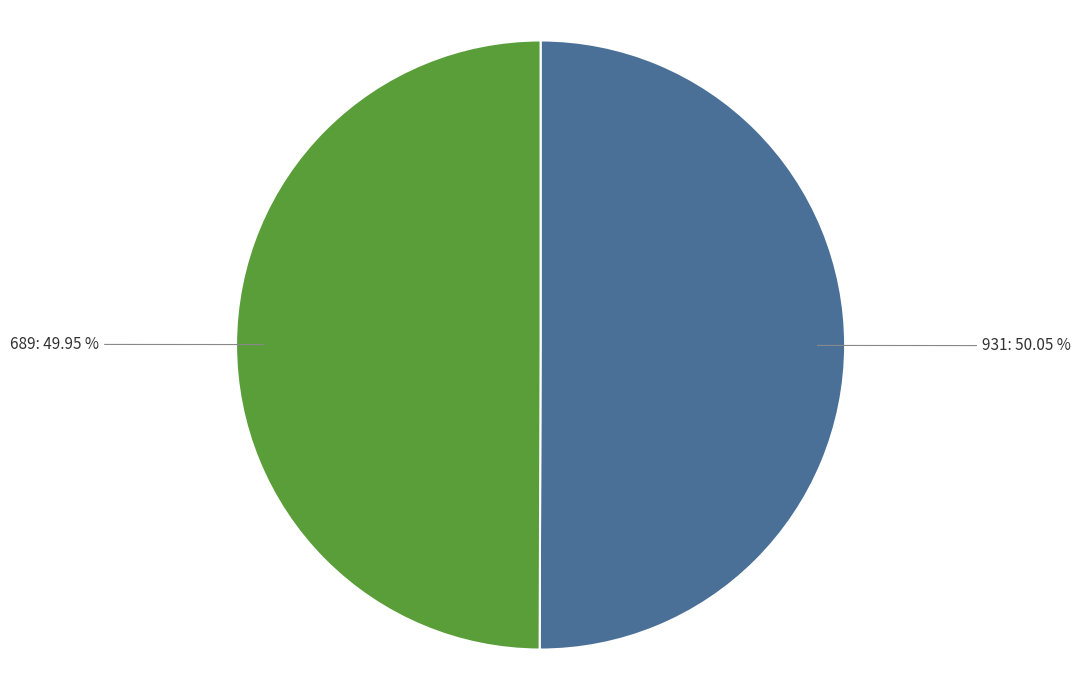

Approximately how many times larger is the value at 689: 49.95 % compared to 931: 50.05 %?

1.0